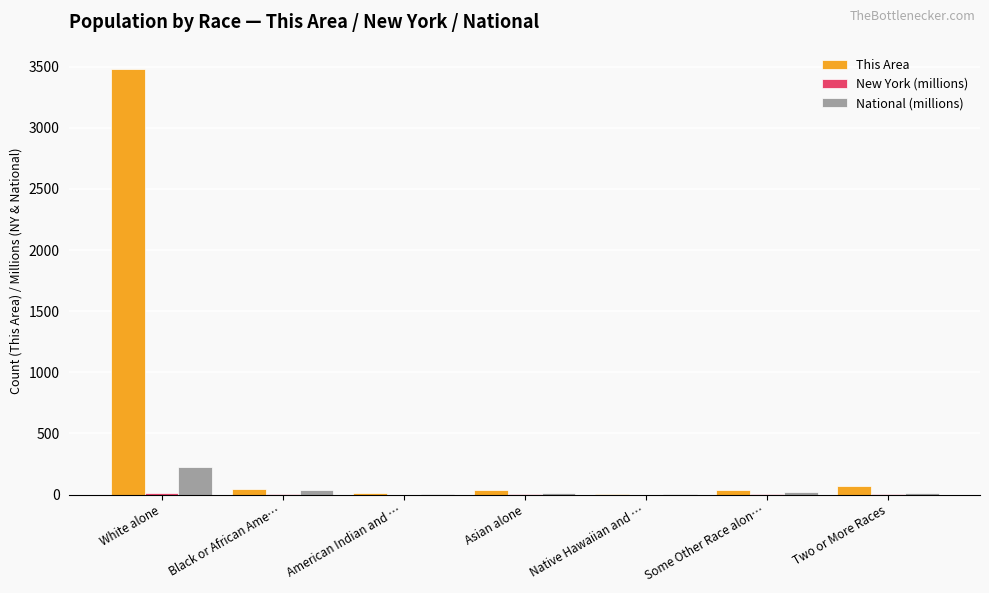

What is the maximum value for National (millions)?

223.6